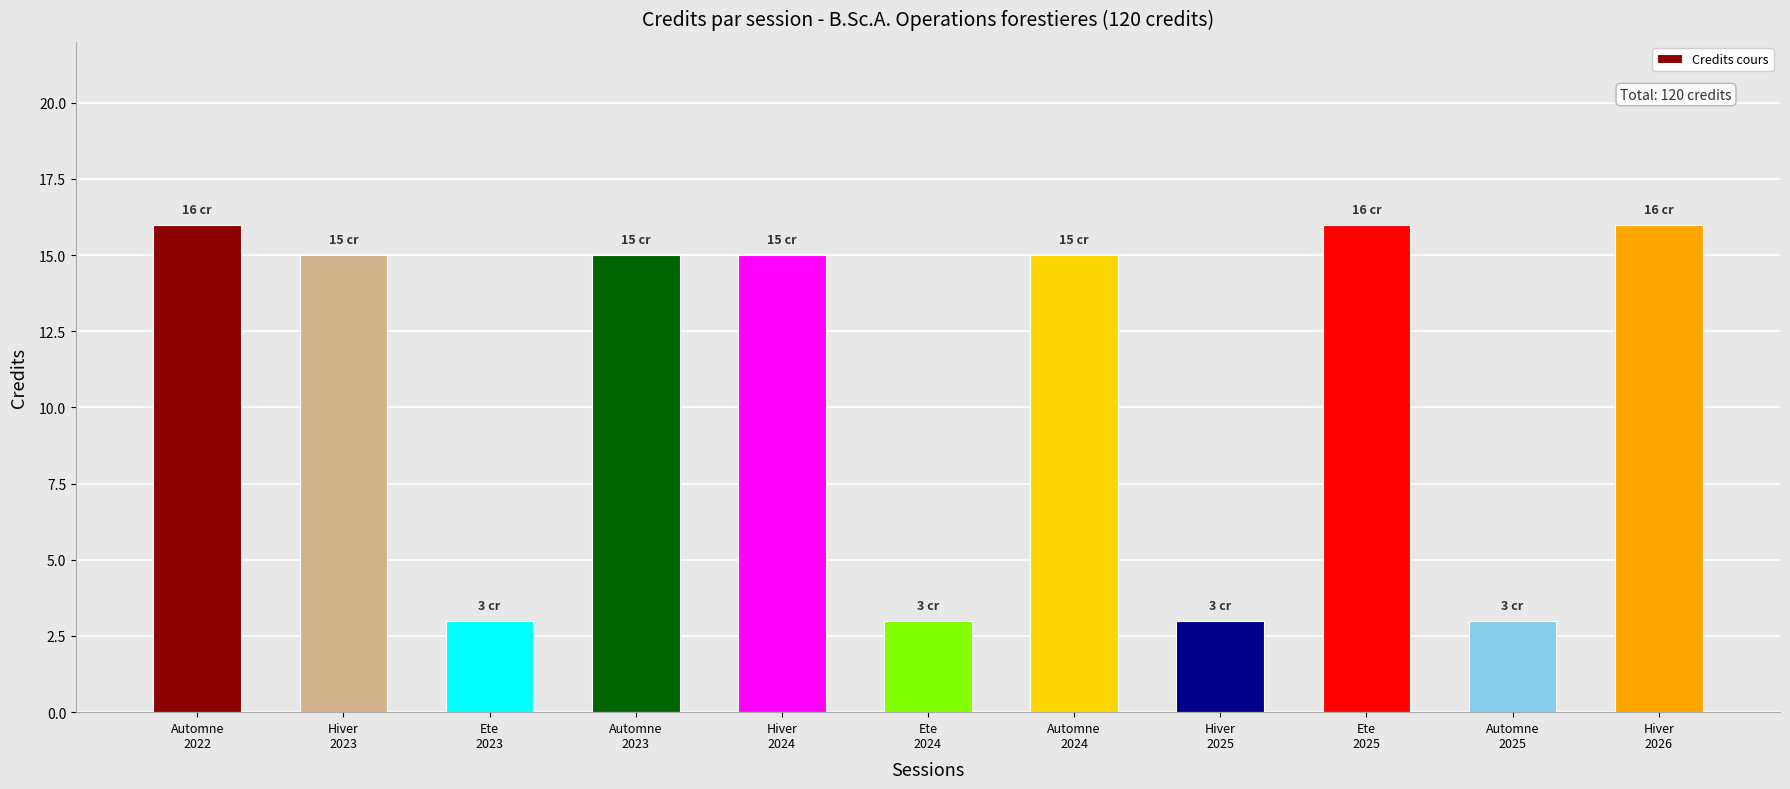

What is the label of the 7th bar from the right?

Hiver
2024